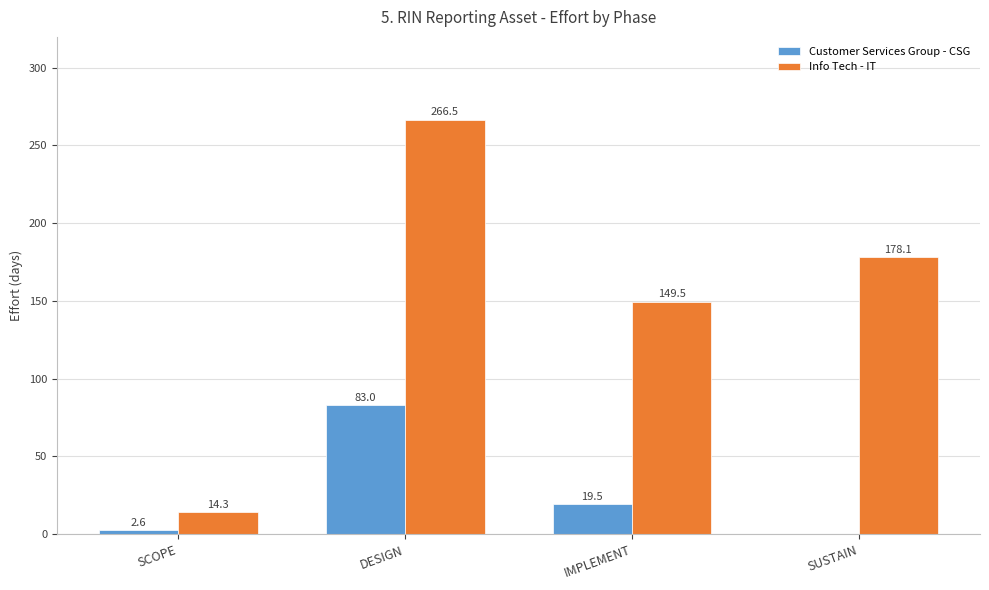

Which category has the highest value in the Customer Services Group - CSG series?

DESIGN